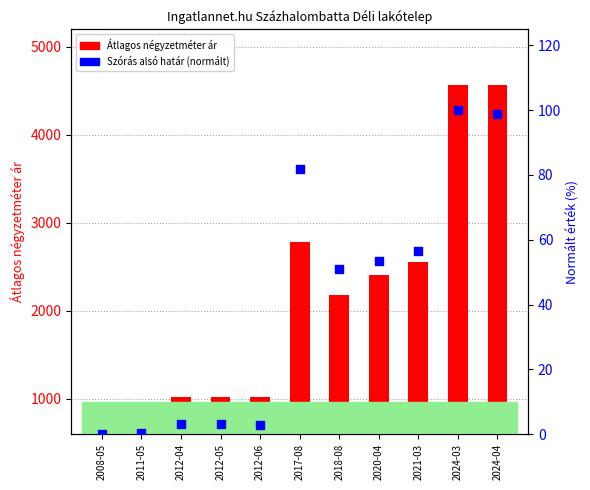

At how many categories does at least one series exceed 3352?

2